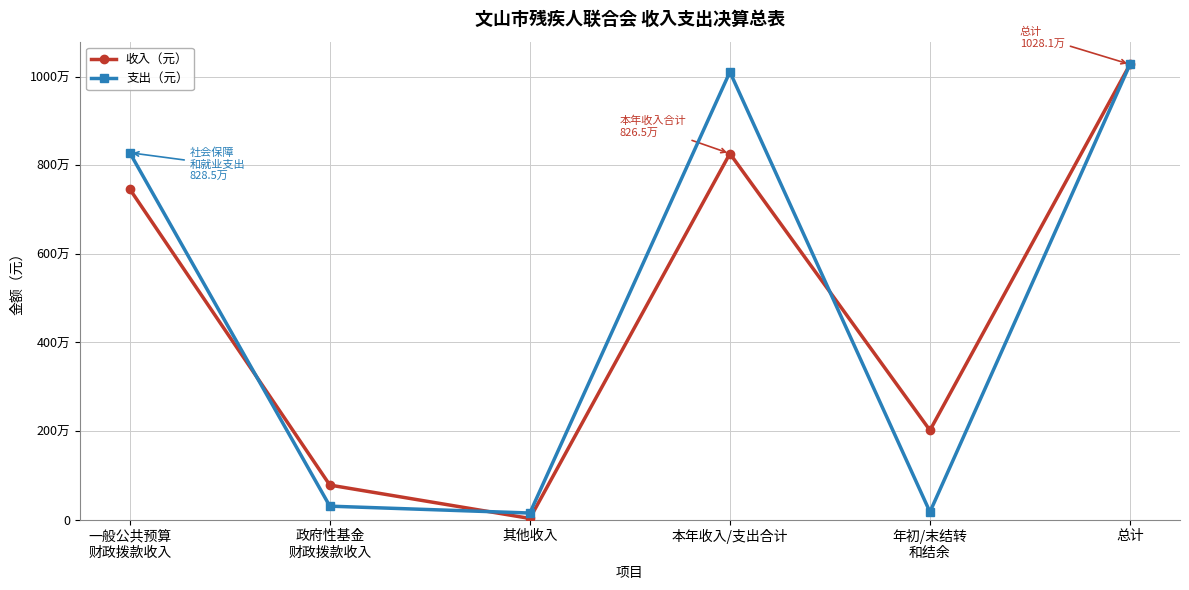

Which series has the widest spread of values?

收入（元）